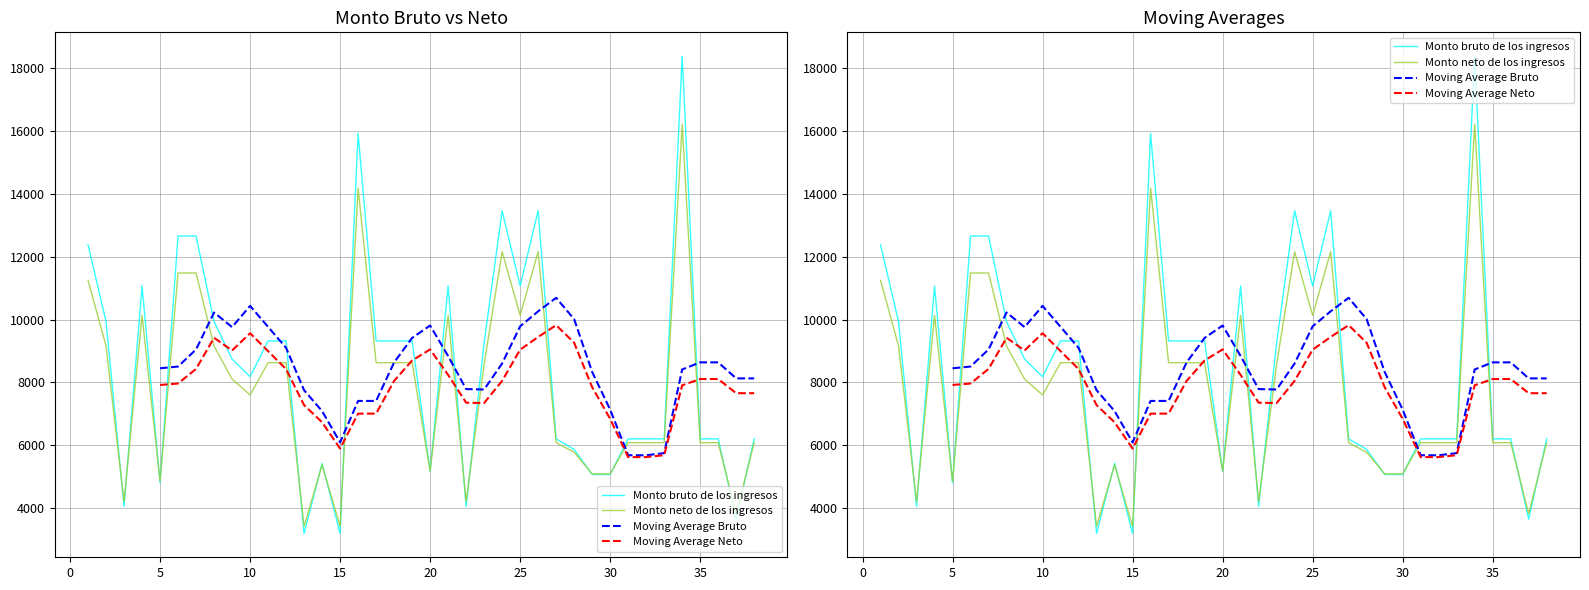

Between 19 and 25, which is larger?

25